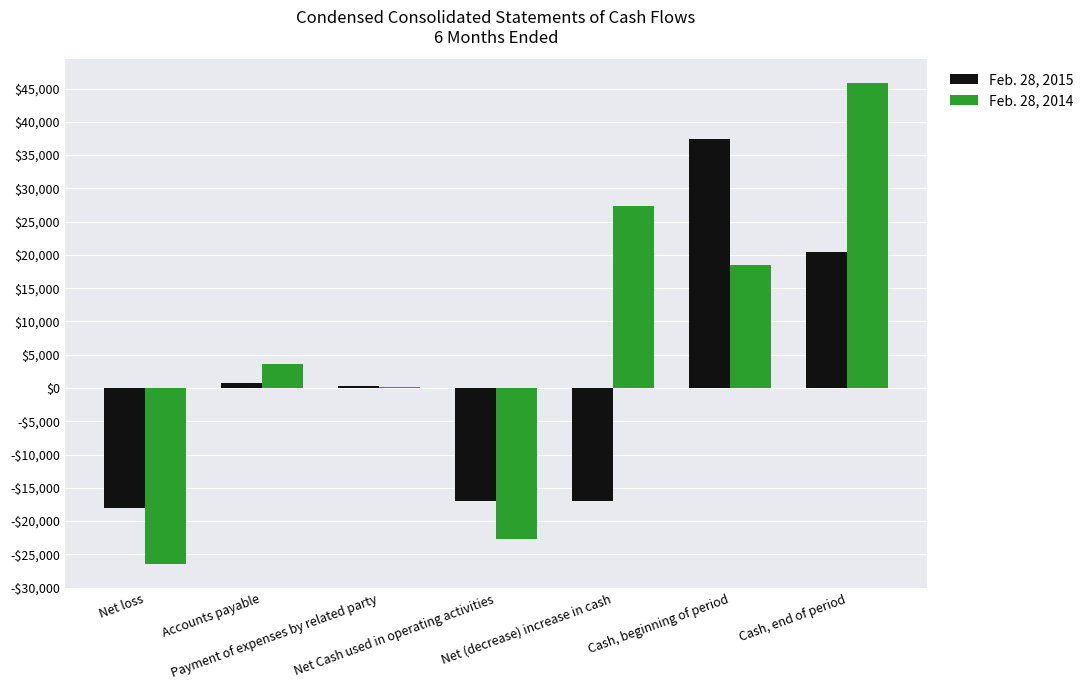

Reading right to left, transcribe all the data shown in this chart.

Feb. 28, 2015: Cash, end of period=20383	Cash, beginning of period=37427	Net (decrease) increase in cash=-17044	Net Cash used in operating activities=-17044	Payment of expenses by related party=236	Accounts payable=815	Net loss=-18095
Feb. 28, 2014: Cash, end of period=45792	Cash, beginning of period=18464	Net (decrease) increase in cash=27328	Net Cash used in operating activities=-22672	Payment of expenses by related party=141	Accounts payable=3678	Net loss=-26491